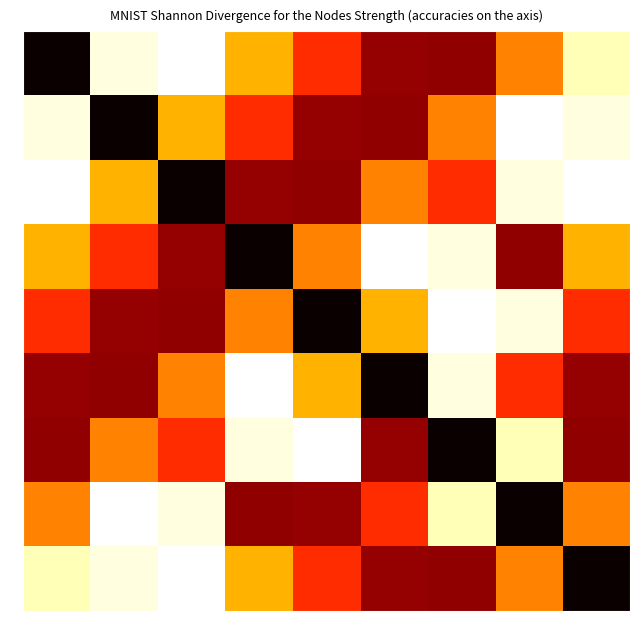

Reading left to right, transcribe all the data shown in this chart.

0: 0=0.0	2=1.0	4=1.0	6=0.6	8=0.4	10=0.2	12=0.2	14=0.6	16=0.9
1: 0=1.0	2=0.0	4=0.6	6=0.4	8=0.2	10=0.2	12=0.6	14=1.0	16=1.0
2: 0=1.0	2=0.6	4=0.0	6=0.2	8=0.2	10=0.6	12=0.4	14=1.0	16=1.0
3: 0=0.6	2=0.4	4=0.2	6=0.0	8=0.6	10=1.0	12=1.0	14=0.2	16=0.6
4: 0=0.4	2=0.2	4=0.2	6=0.6	8=0.0	10=0.6	12=1.0	14=1.0	16=0.4
5: 0=0.2	2=0.2	4=0.6	6=1.0	8=0.6	10=0.0	12=1.0	14=0.4	16=0.2
6: 0=0.2	2=0.6	4=0.4	6=1.0	8=1.0	10=0.2	12=0.0	14=0.9	16=0.2
7: 0=0.6	2=1.0	4=1.0	6=0.2	8=0.2	10=0.4	12=0.9	14=0.0	16=0.6
8: 0=0.9	2=1.0	4=1.0	6=0.6	8=0.4	10=0.2	12=0.2	14=0.6	16=0.0